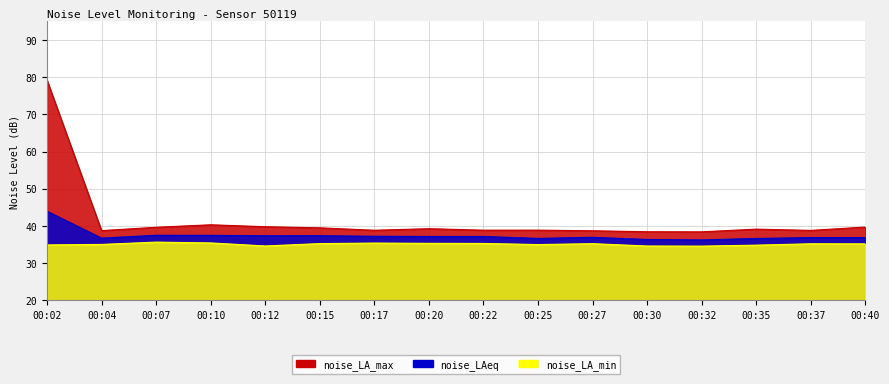

At which label is noise_LA_min closest to 35?

00:04